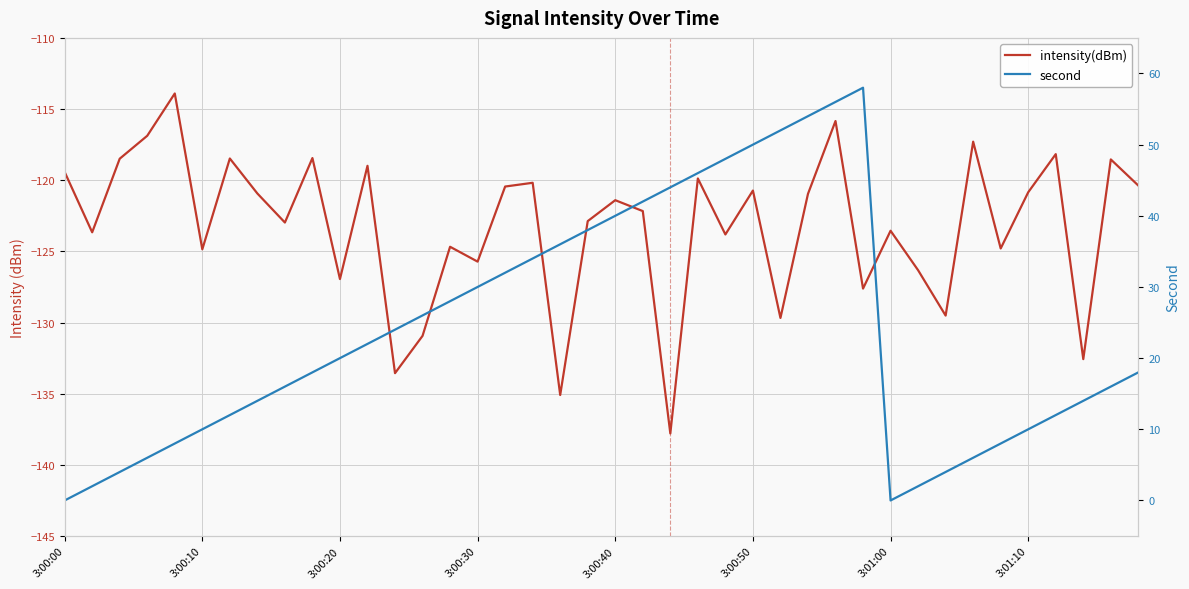

True or false: intensity(dBm) and second cross at least once.

False